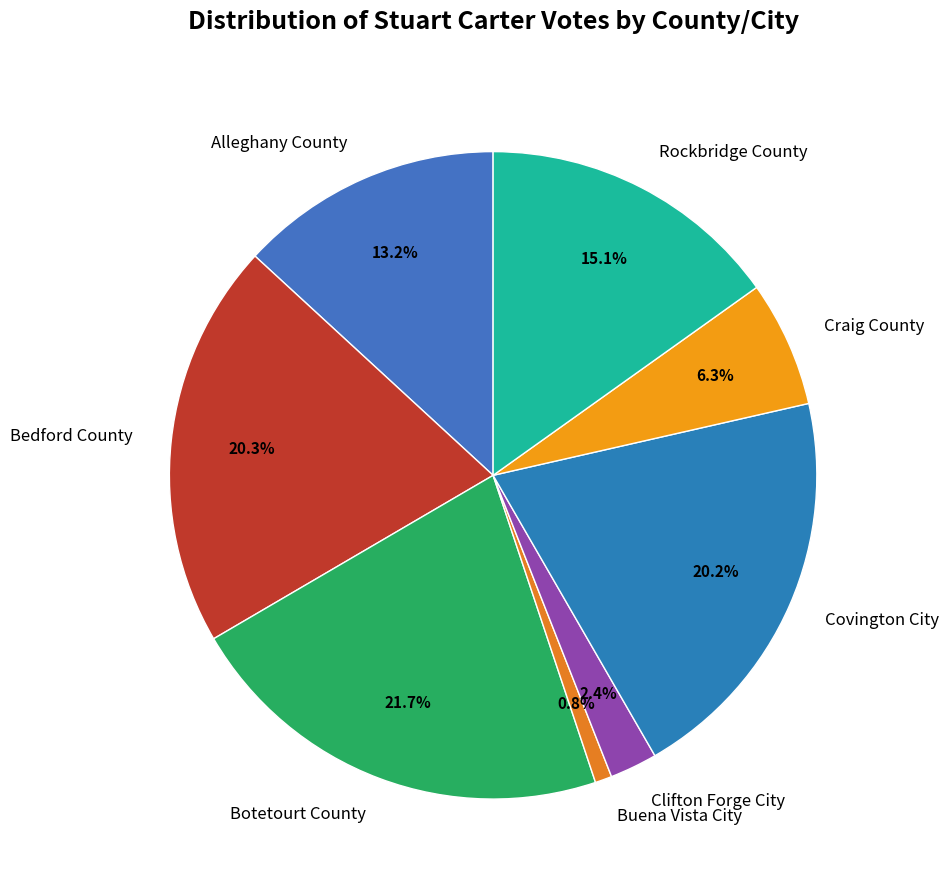

Combined, what portion of the pie is Craig County and Bedford County?

26.6%